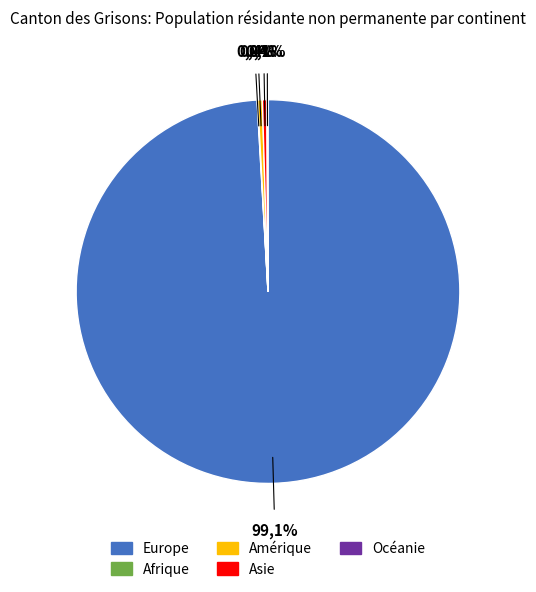

Which has a higher value, Europe or Amérique?

Europe